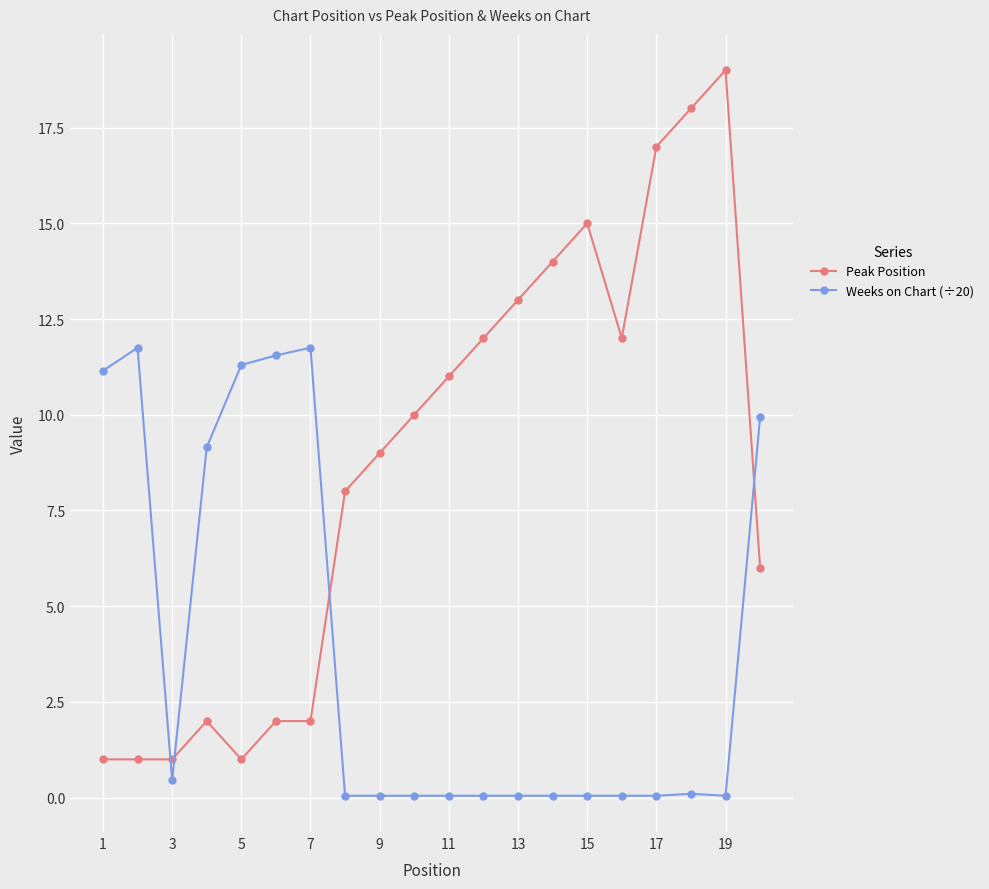

Which series has the widest spread of values?

Peak Position